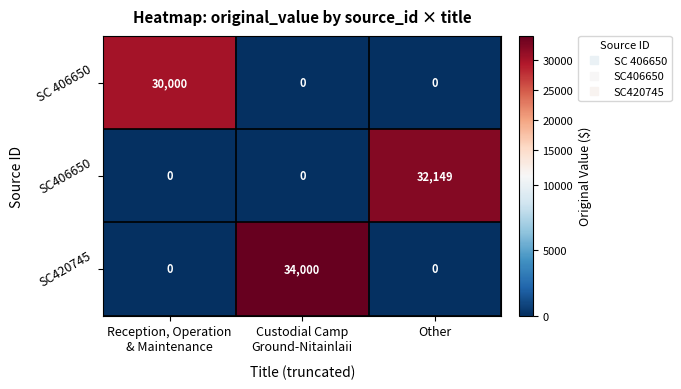

Reading right to left, extract all data points from this chart.

SC 406650: 0	0	30000
SC406650: 32149	0	0
SC420745: 0	34000	0